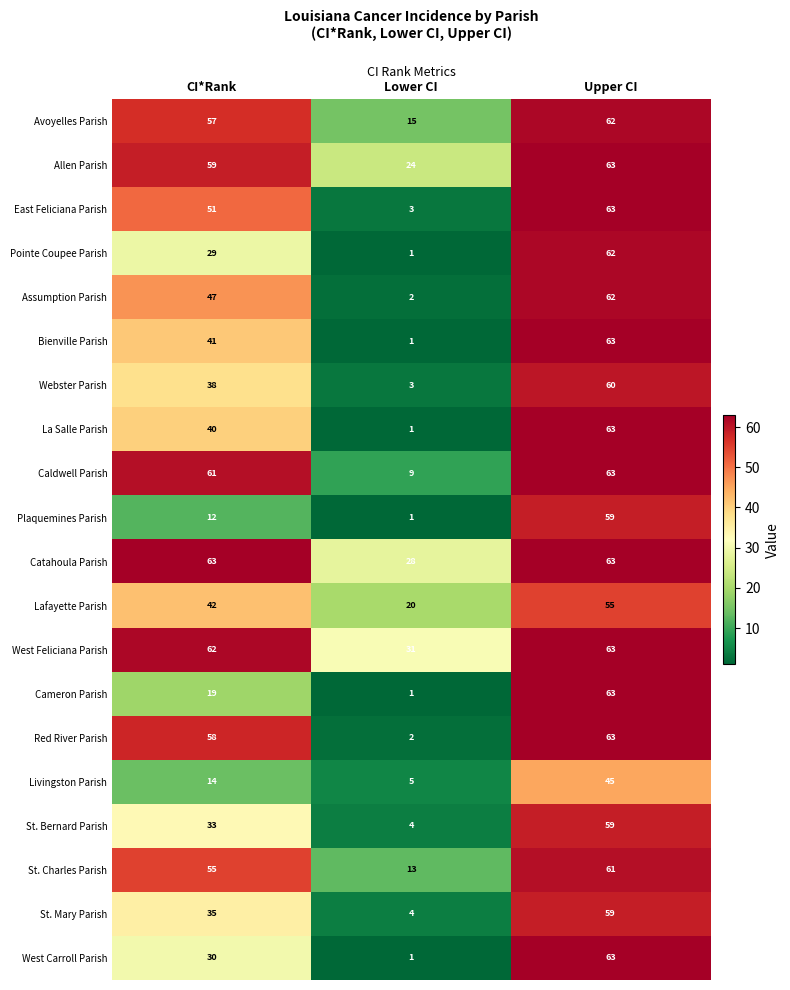

The value of St. Bernard Parish at Lower CI is 4. True or false?

True